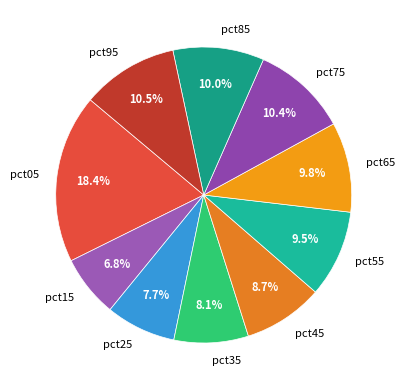

How many slices are in this pie chart?

10